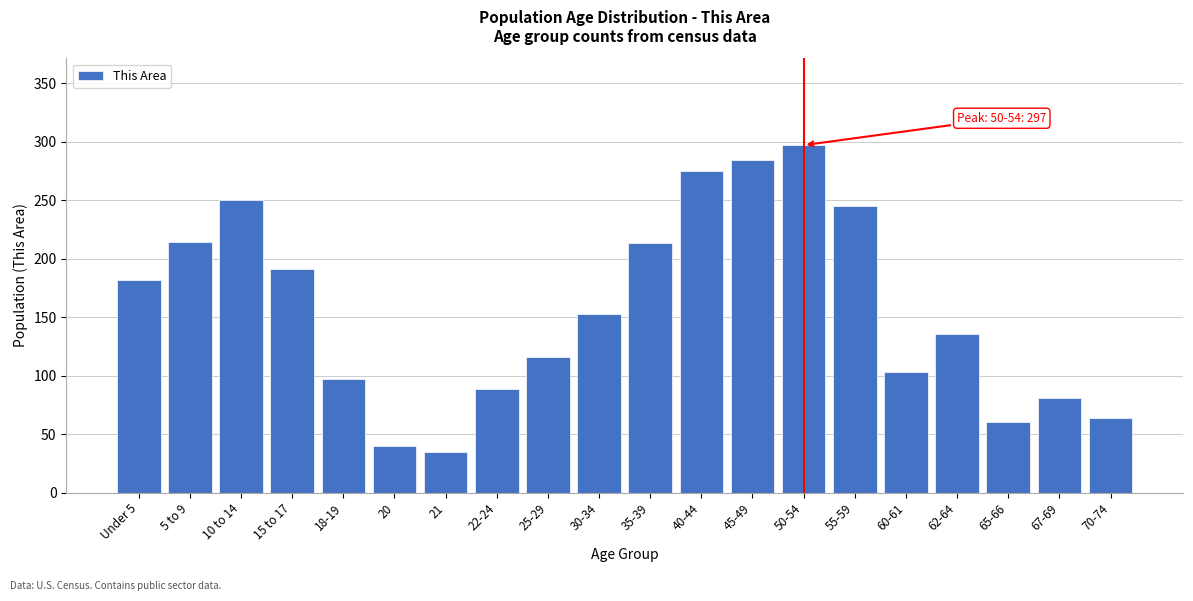

Where is the data nearest to the value 166?

30-34